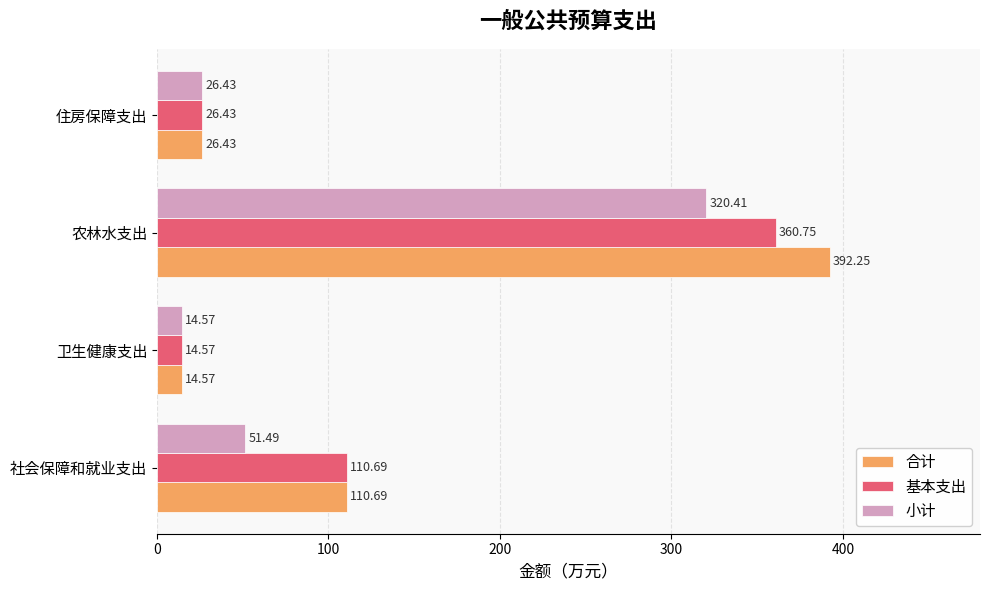

Between 社会保障和就业支出 and 农林水支出, which series saw the biggest shift?

合计